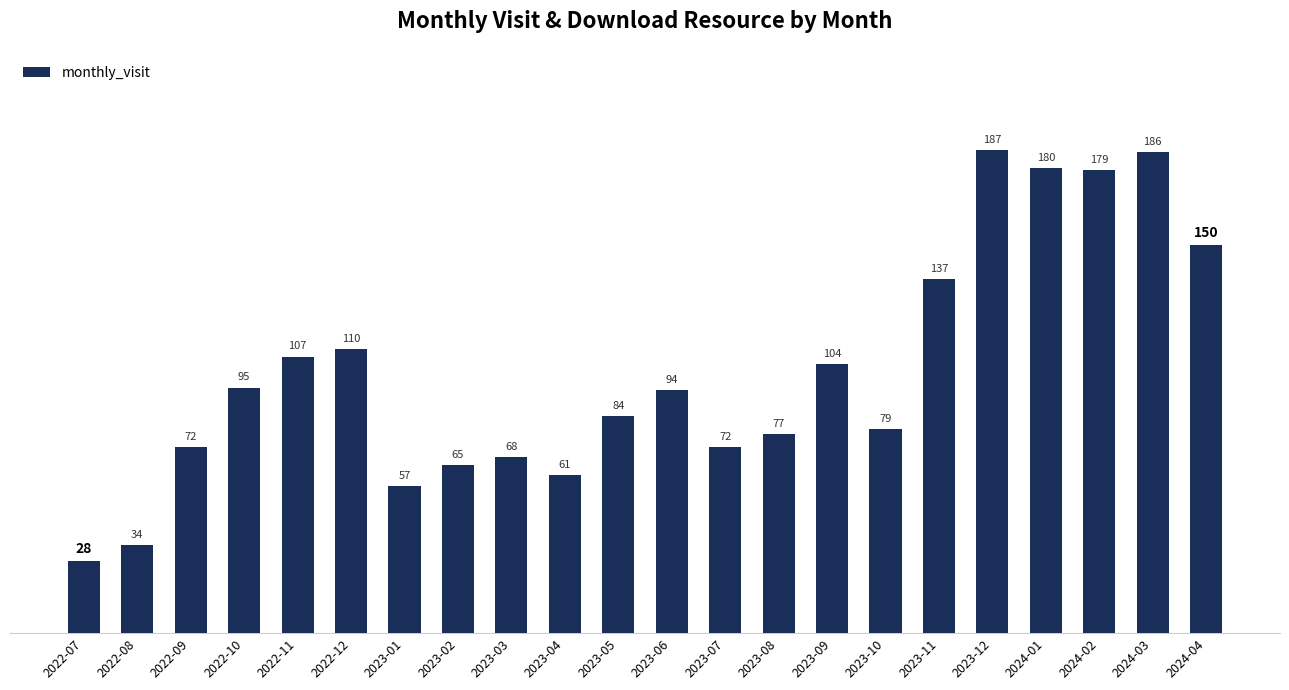

What is the label of the 15th bar from the left?

2023-09